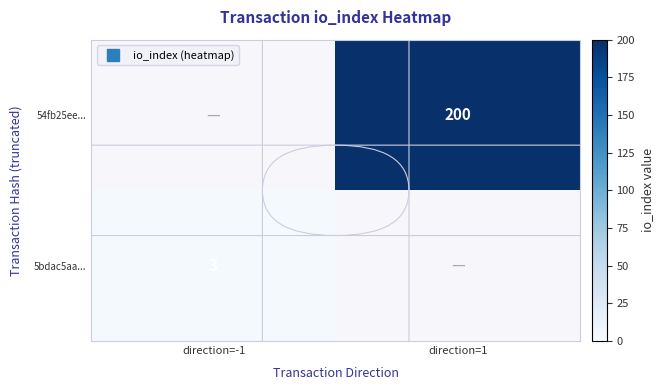

What is the greatest value displayed?

200.0